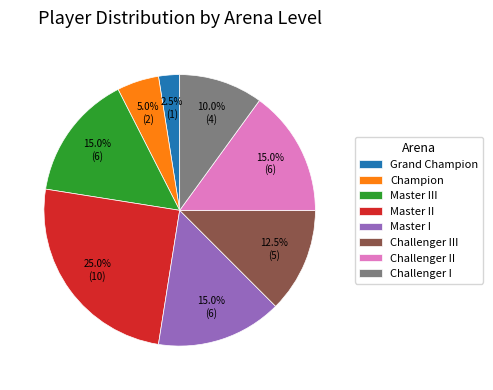

What is the ratio of the value at Master III to the value at Master II?

0.6